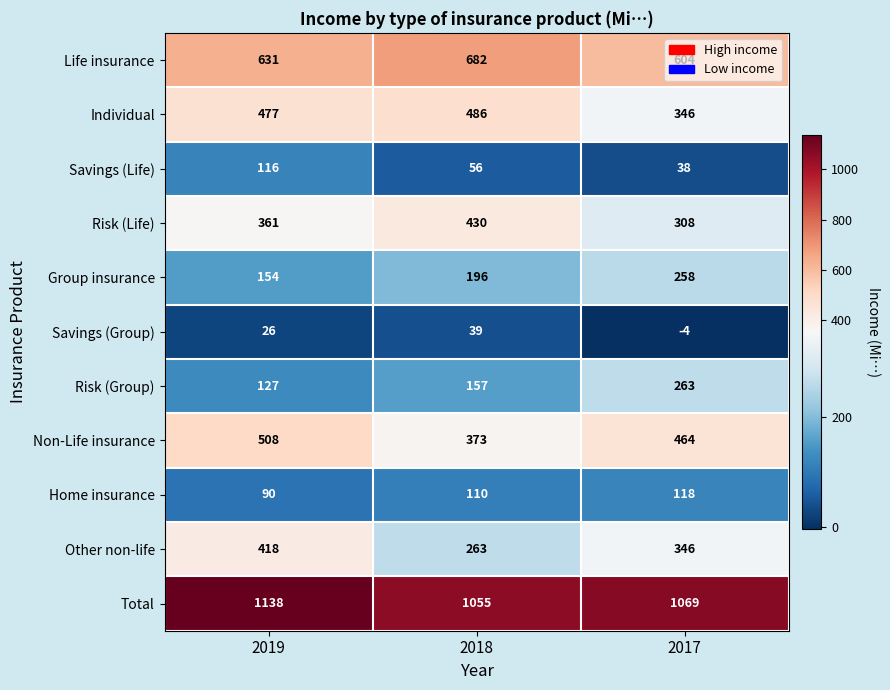

What value does the Risk (Life) series have at 2019, to the nearest 50?

350